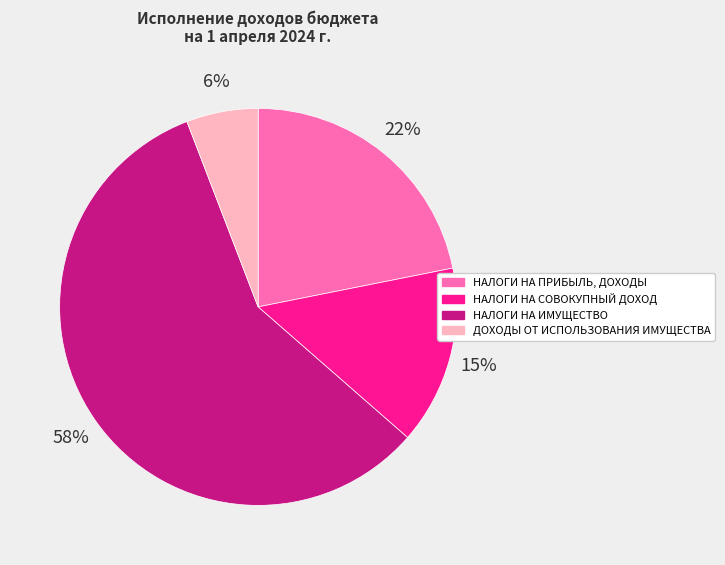

Combined, do ДОХОДЫ ОТ ИСПОЛЬЗОВАНИЯ ИМУЩЕСТВА and НАЛОГИ НА ИМУЩЕСТВО account for over 50%?

Yes